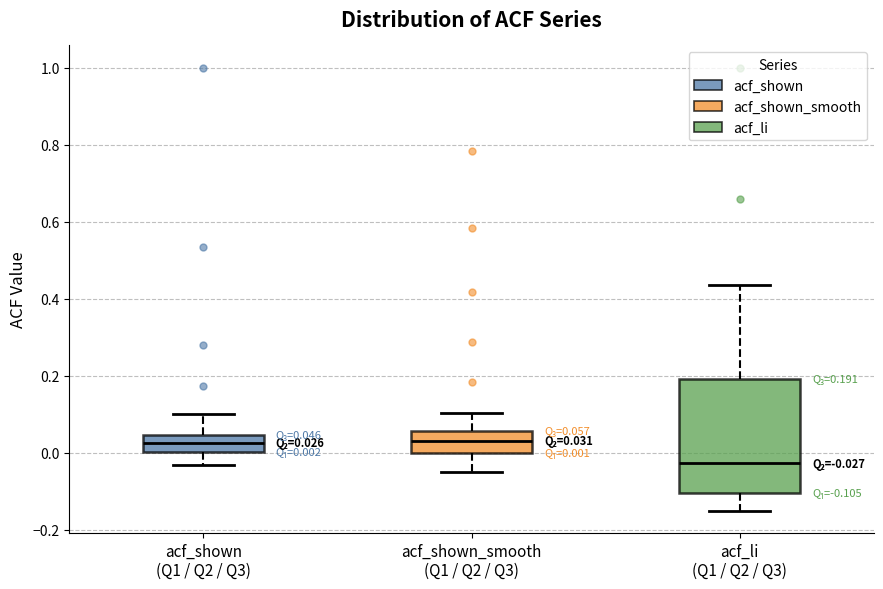

Which box is the tallest, from its lower edge to its upper edge?

acf_li (Q1 / Q2 / Q3)